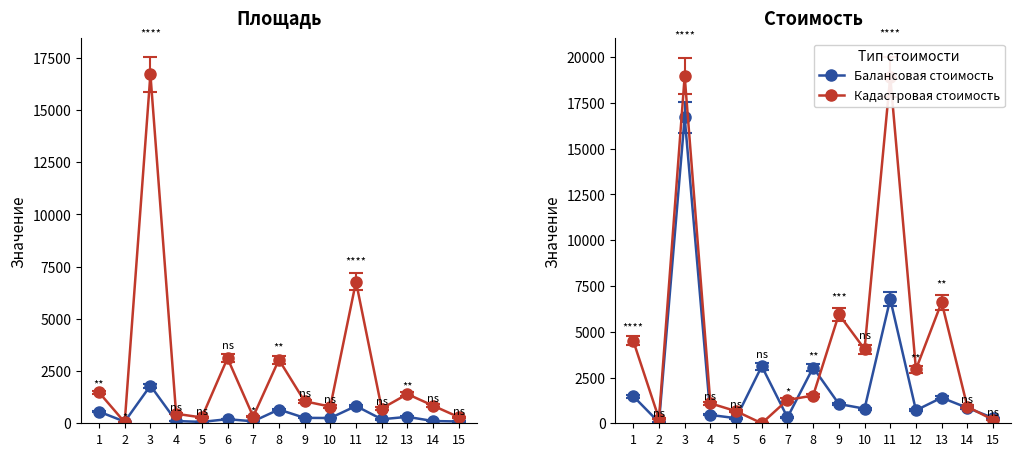

What is the sum of the Кадастровая стоимость (col_7) values at 8 and 3?

20477.5